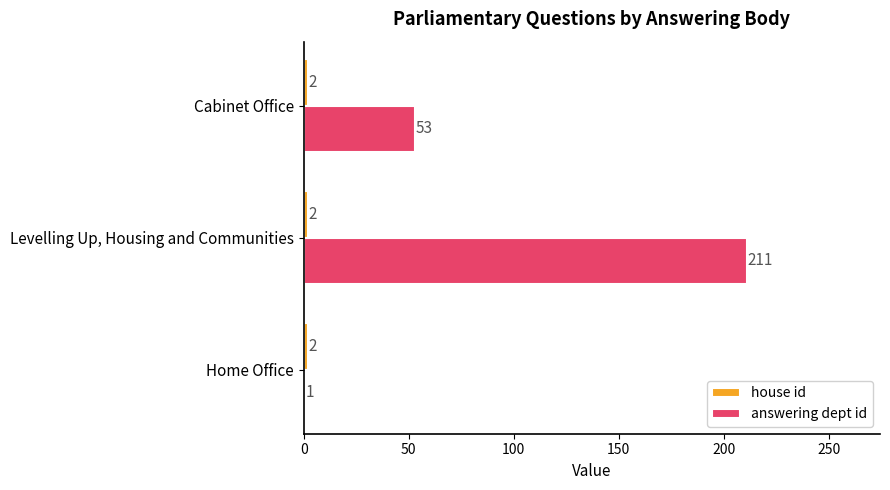

Which series has the largest range (max minus min)?

answering dept id